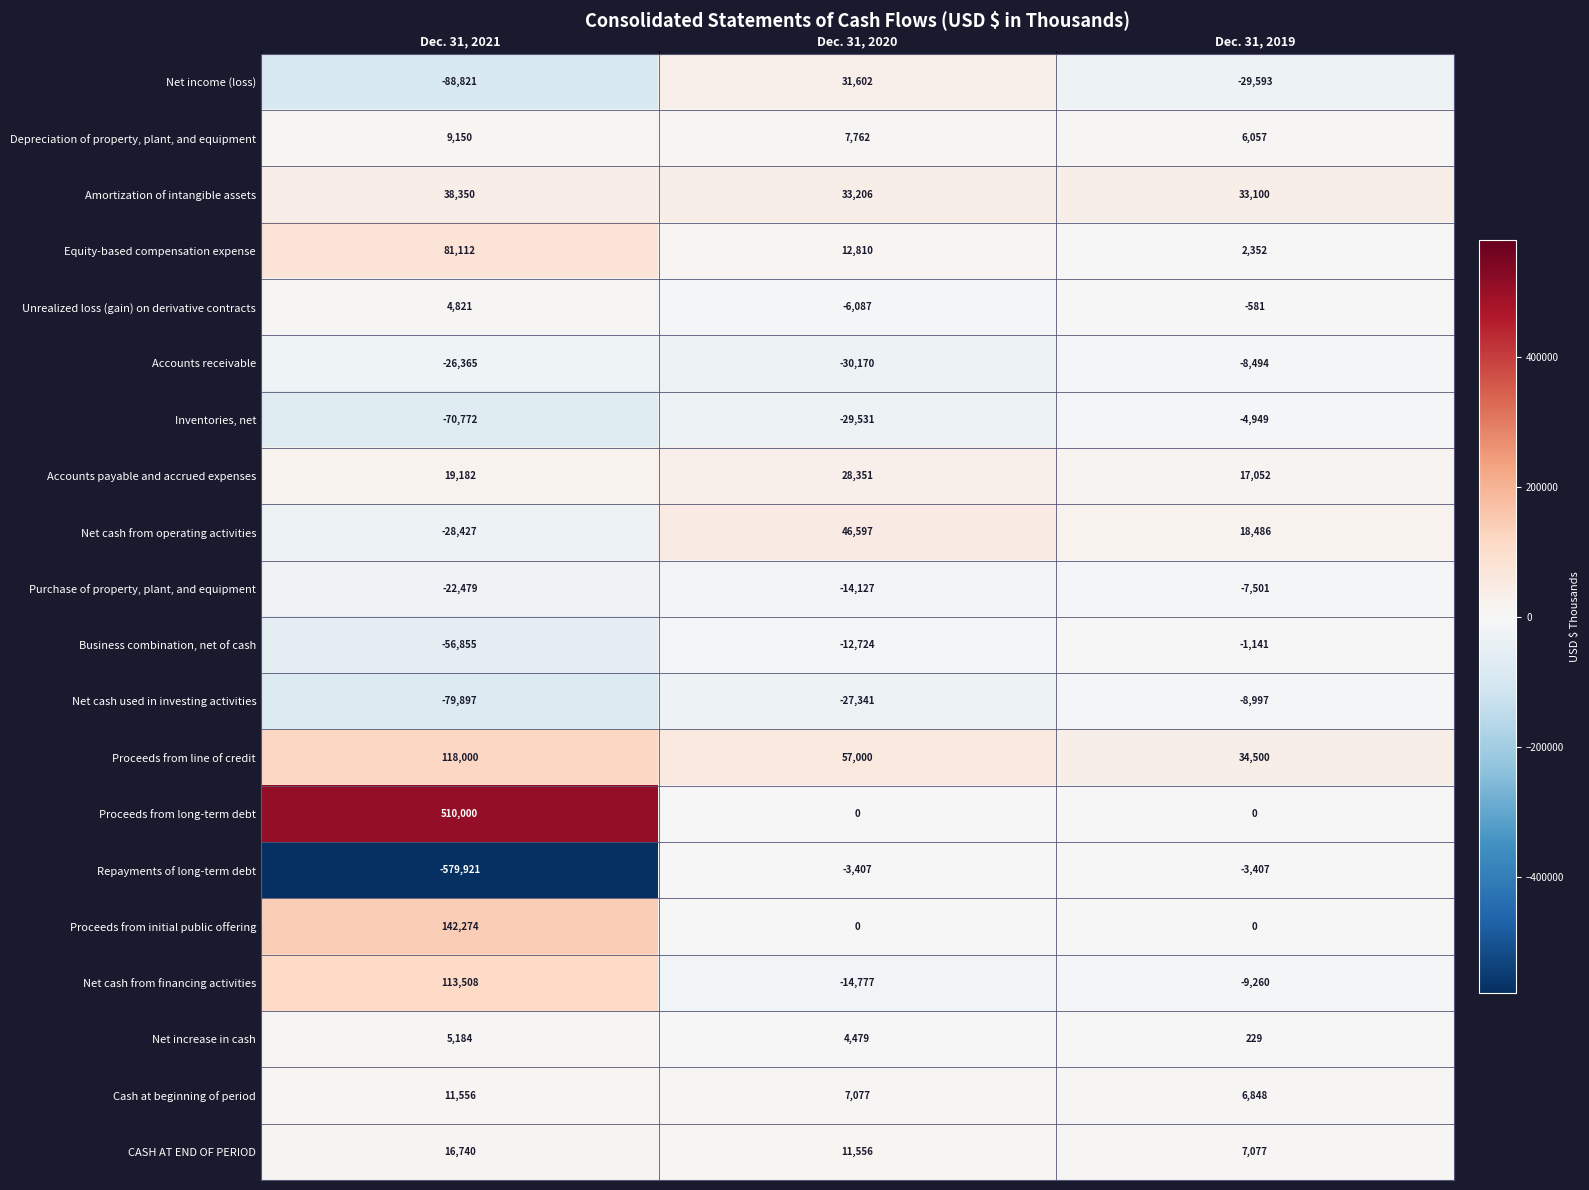

What is the maximum value shown in the chart?

510000